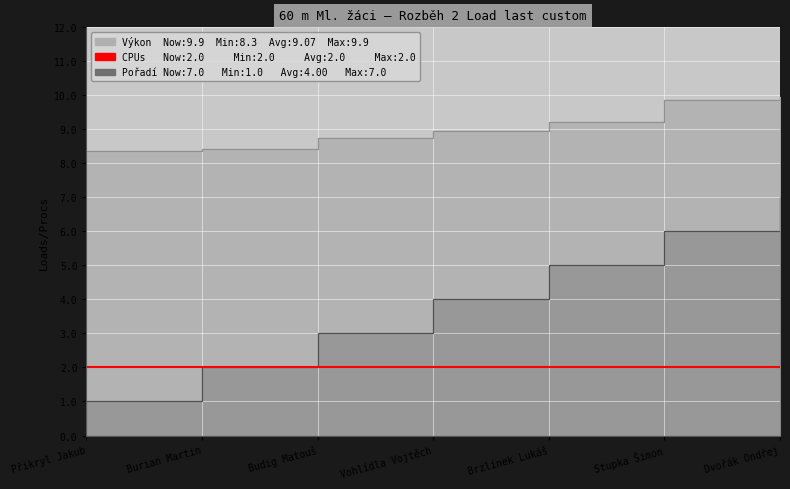

What is the sum of the Výkon values at Dvořák Ondřej and Budig Matouš?

18.7